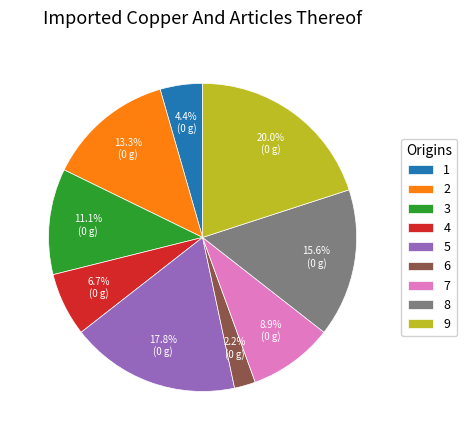

Count the number of slices in the pie.

9